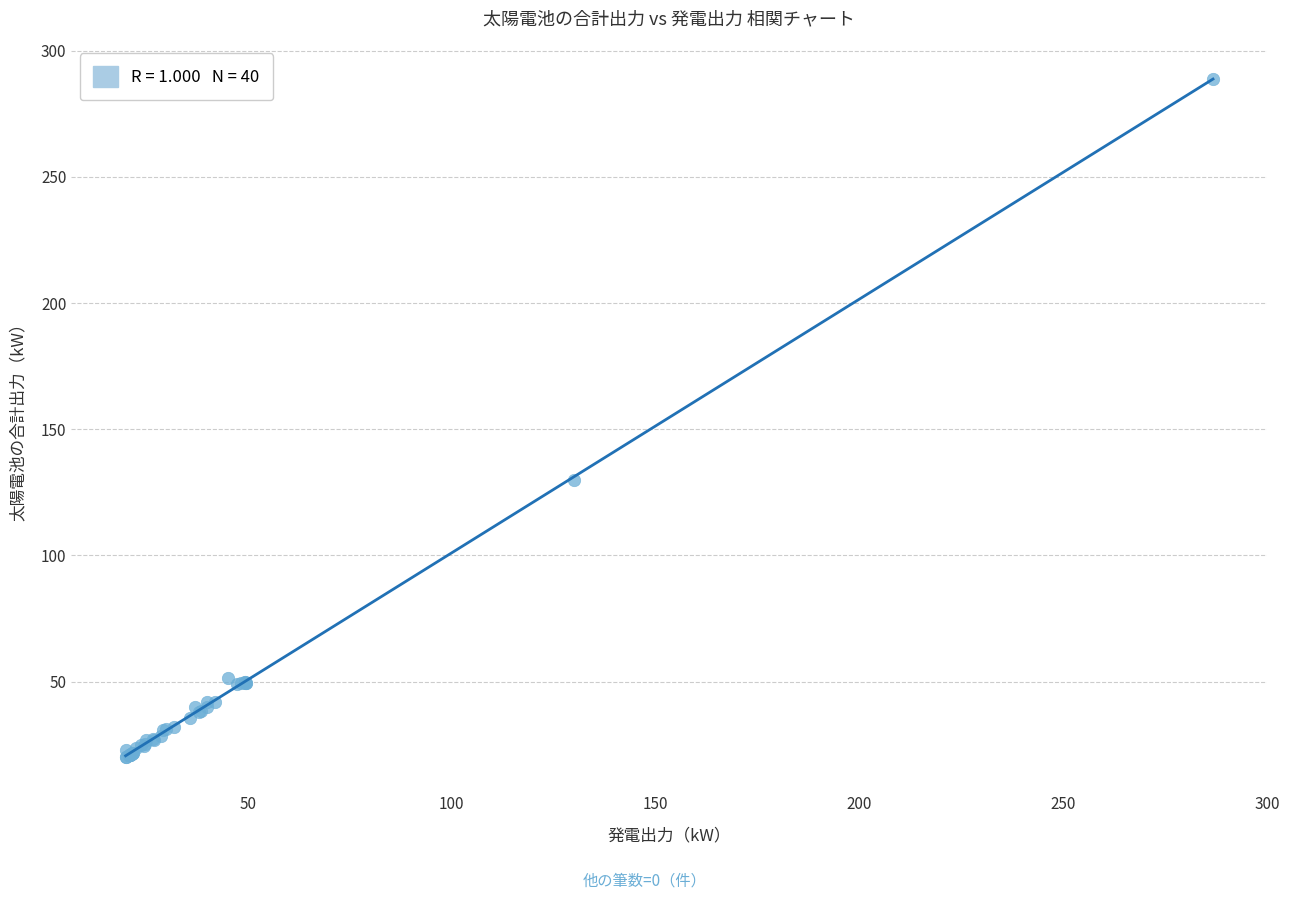

What Y value in the scatter plot is closest to 154?

130.0